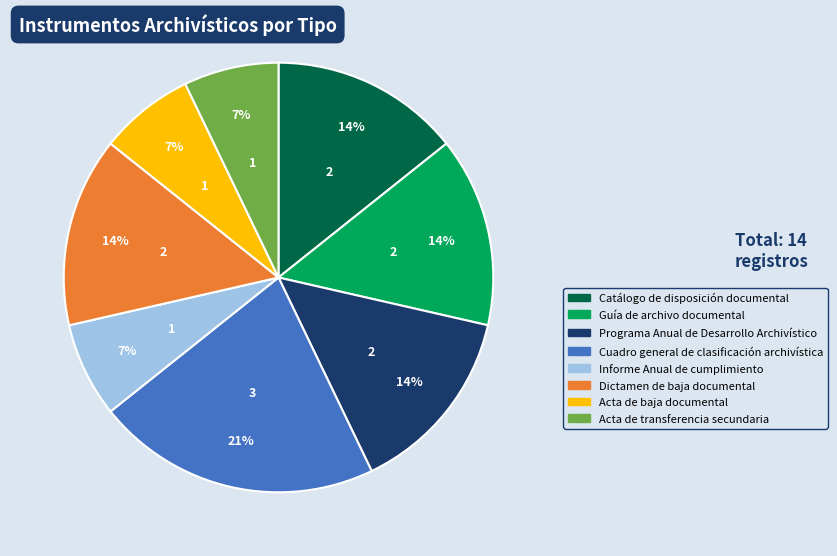

To the nearest percent, what is the difference between the largest and smallest slice percentages?

14%